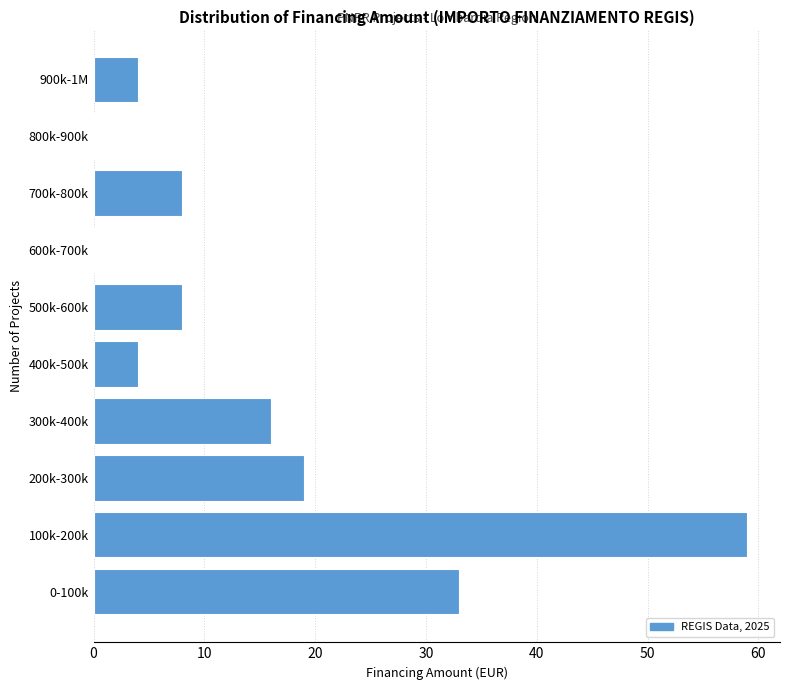

Reading bottom to top, transcribe all the data shown in this chart.

0-100k=33	100k-200k=59	200k-300k=19	300k-400k=16	400k-500k=4	500k-600k=8	600k-700k=0	700k-800k=8	800k-900k=0	900k-1M=4